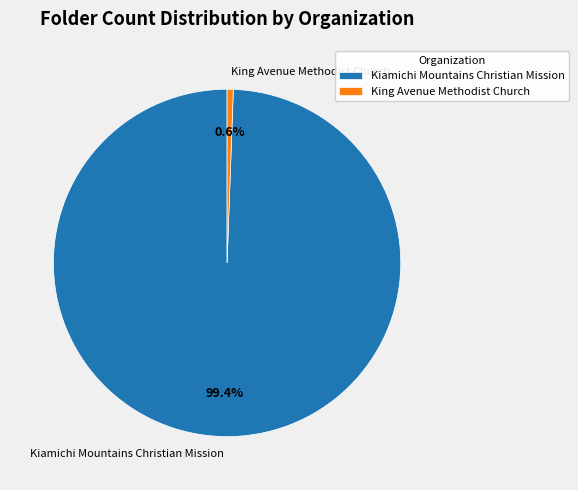

To the nearest percent, what percentage of the pie is Kiamichi Mountains Christian Mission?

99%